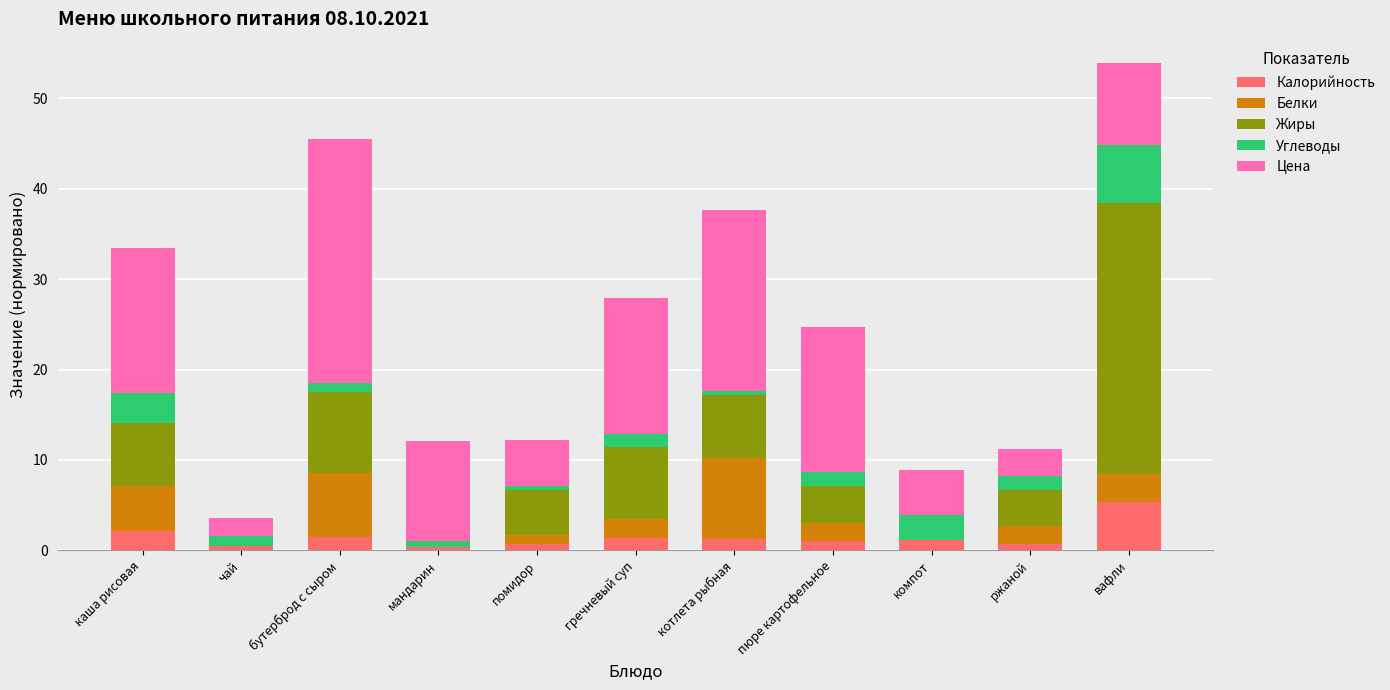

How many distinct data groups are displayed?

5